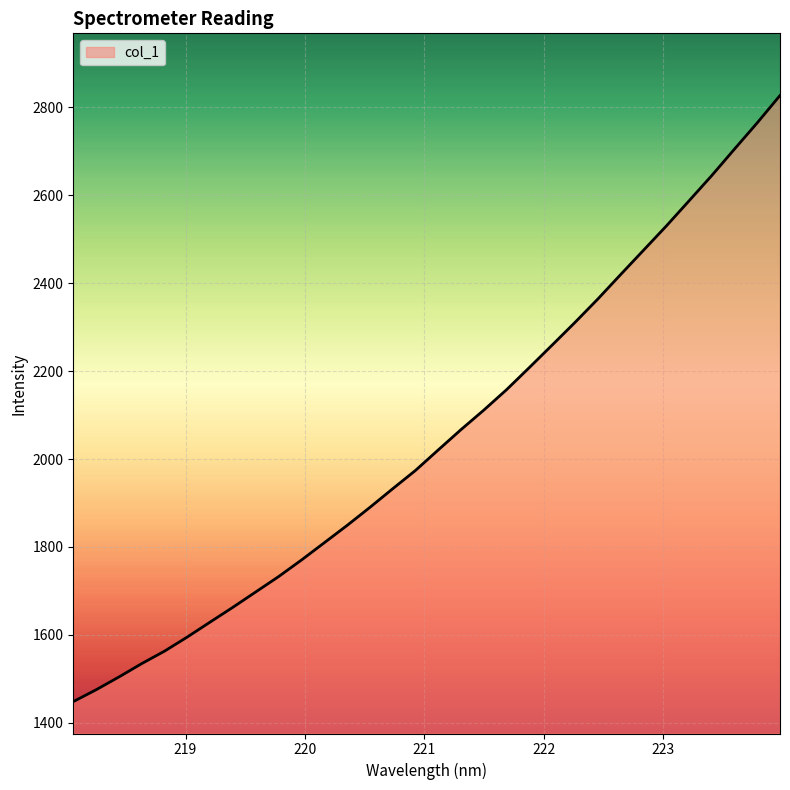

What is the maximum value shown in the chart?

2826.3